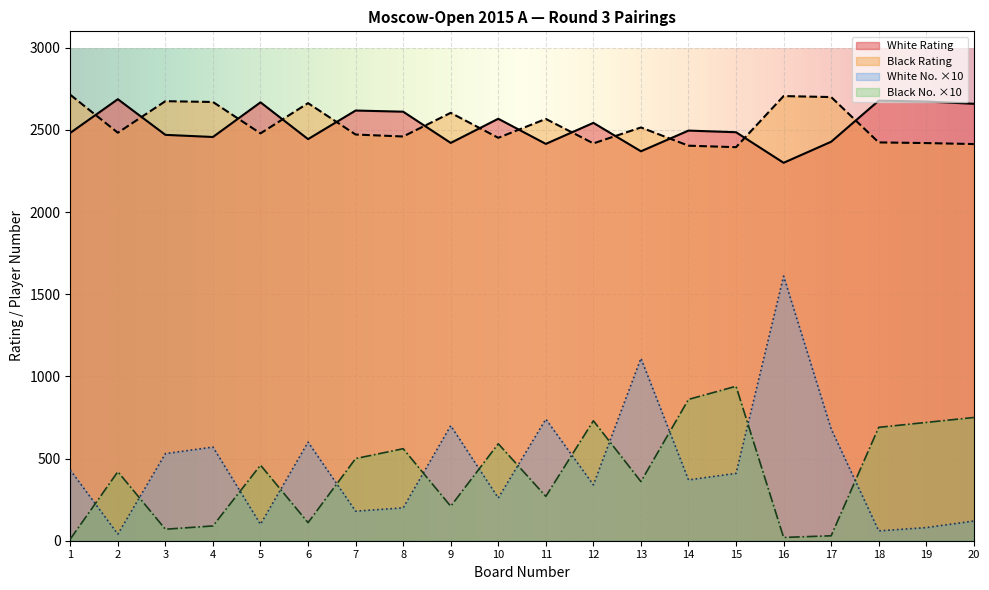

What is the difference between the second highest and minimum values in the White No. series?

1070